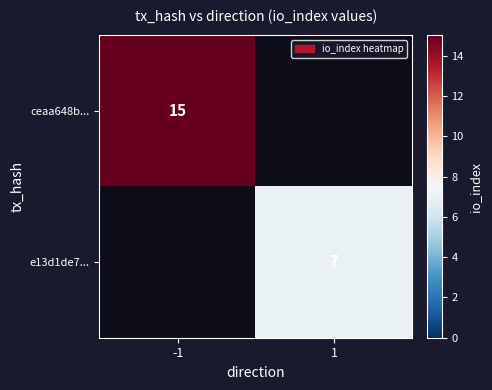

Which category has the lowest value across all series?

1